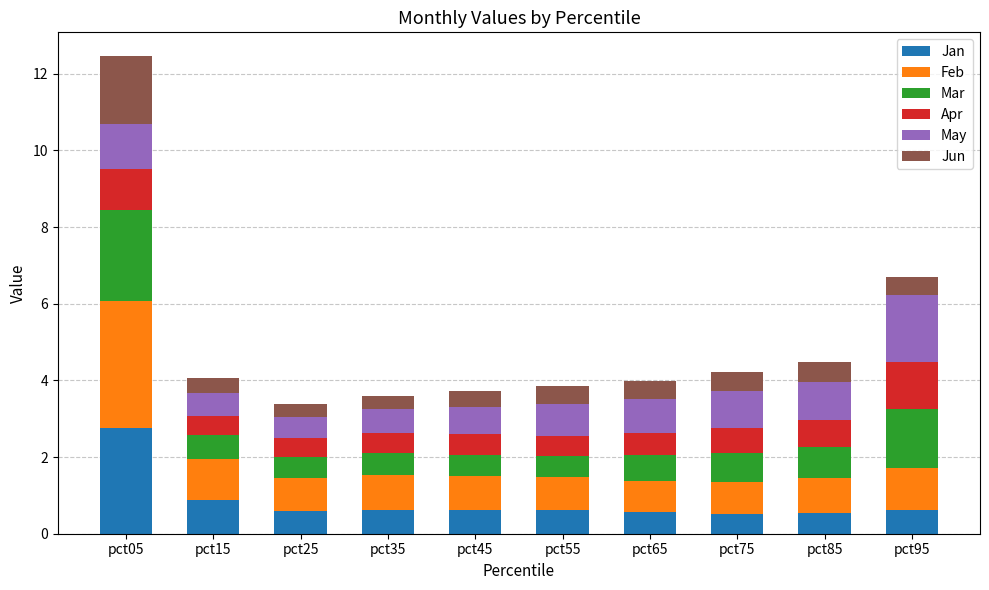

The value of Jan at pct75 is 0.5. True or false?

True